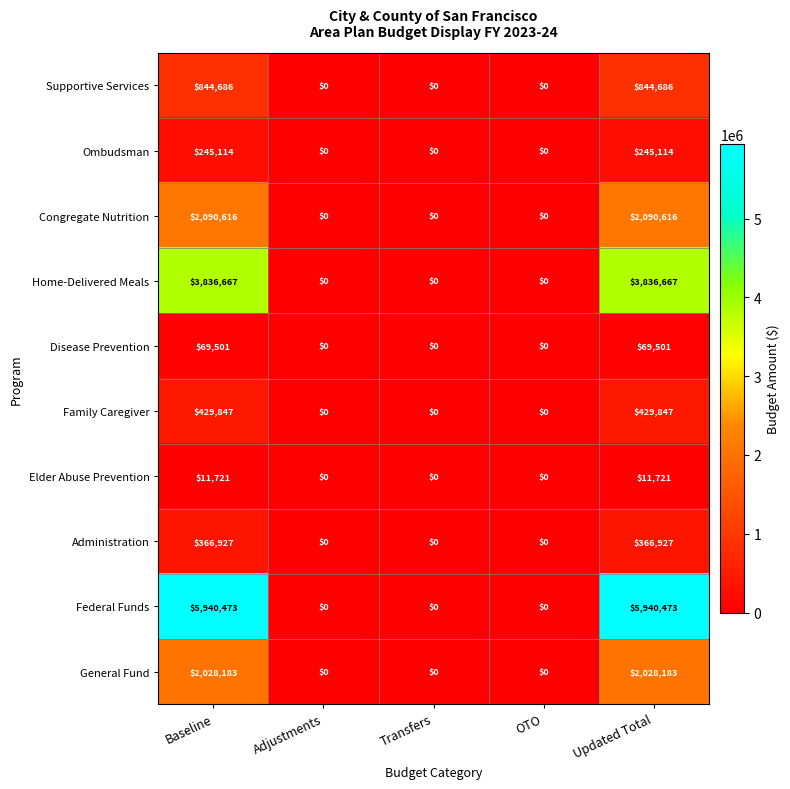

What is the difference between the second highest and second lowest values in the General Fund series?

2028183